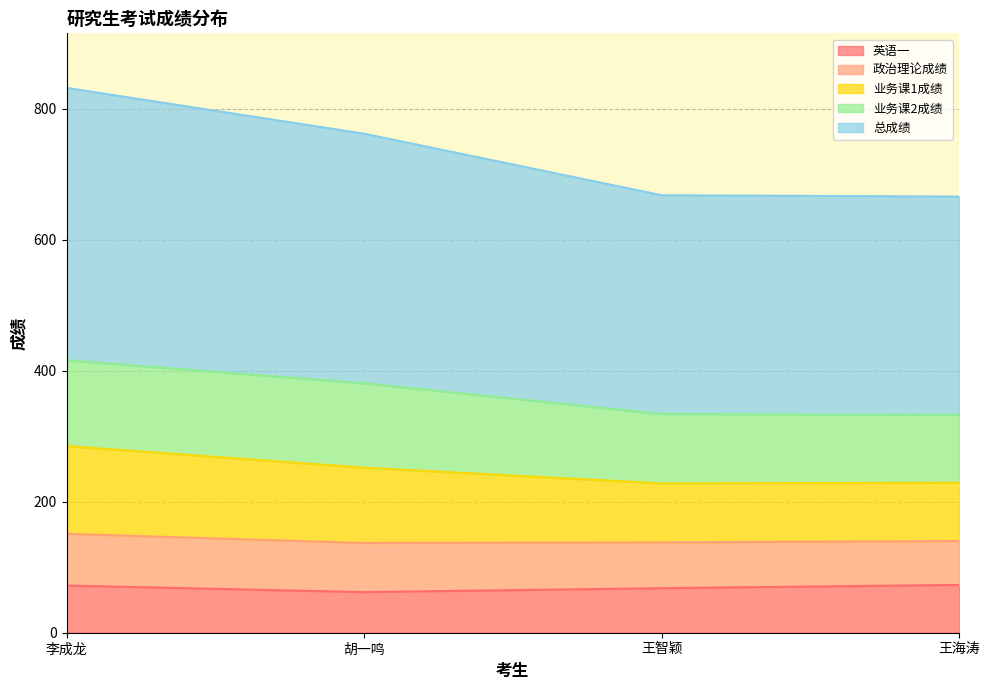

True or false: 总成绩 and 英语一 intersect in this chart.

False